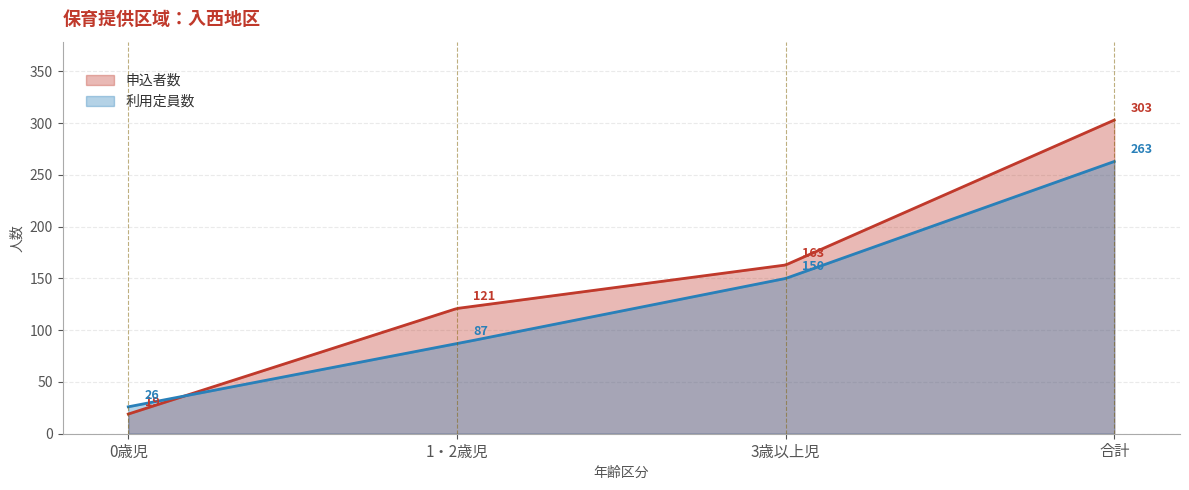

What is the approximate value of 利用定員数 at 3歳以上児, to the nearest 50?

150